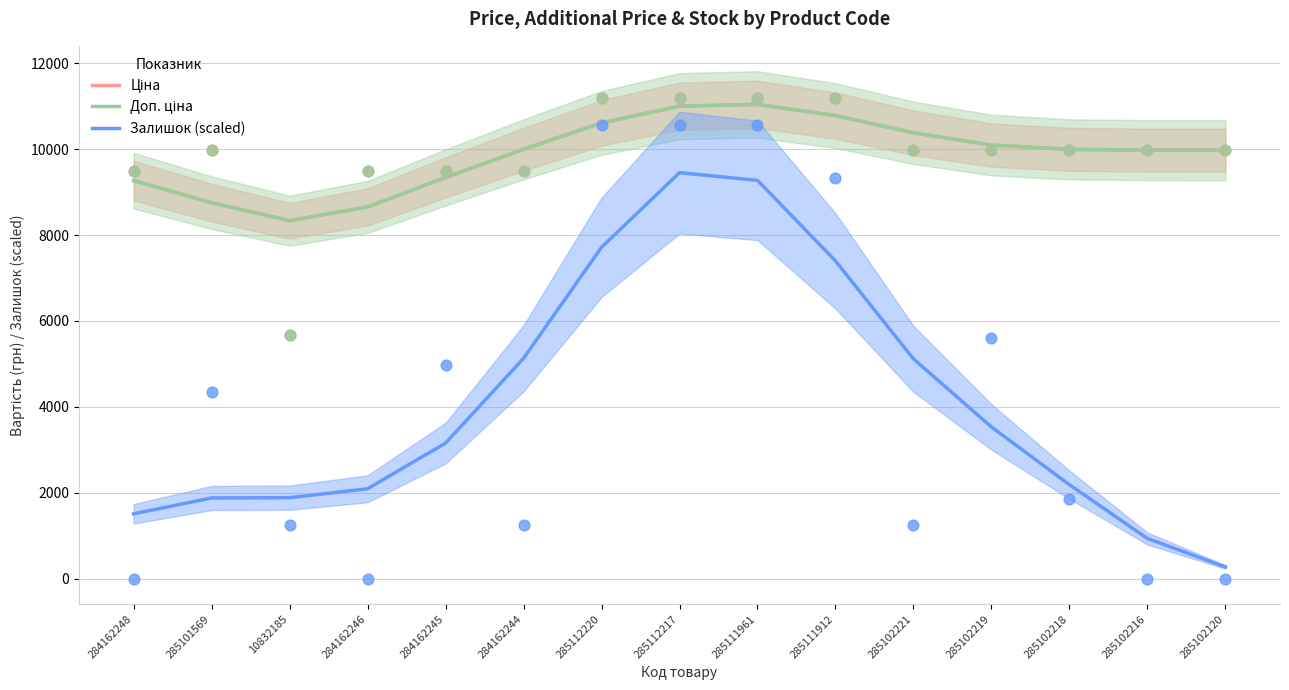

What is the total value across all series at 284162244?

25120.2